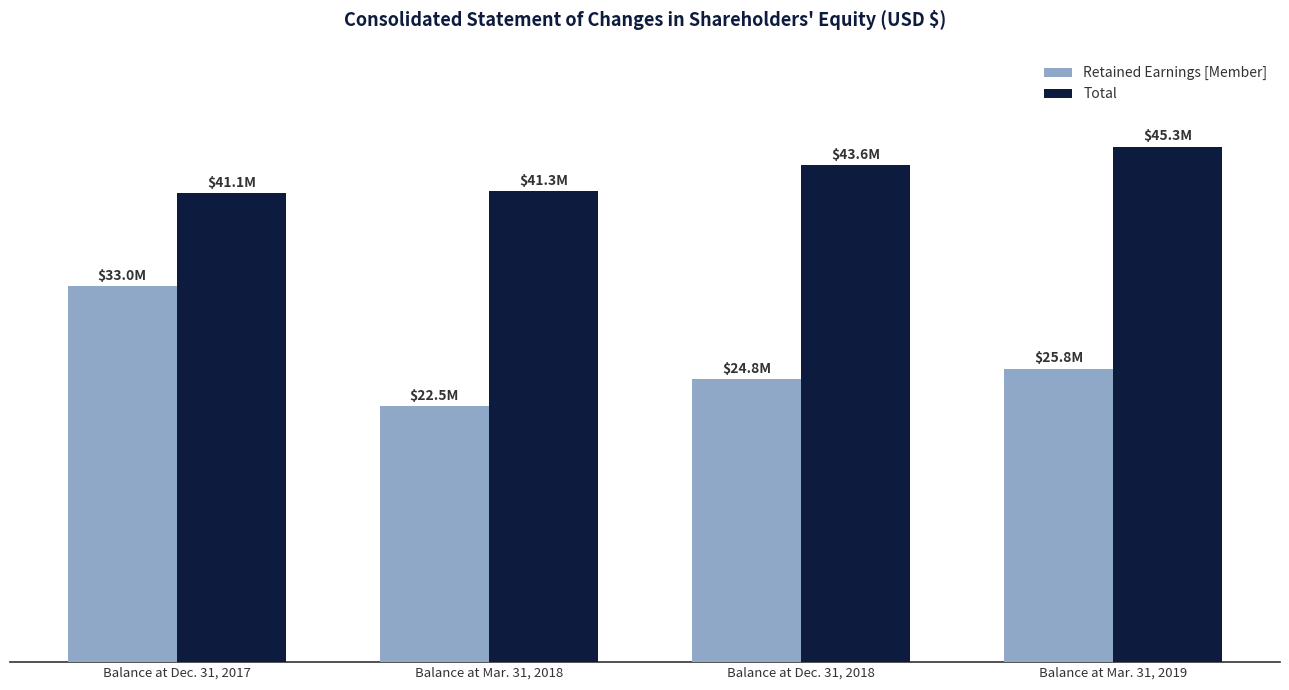

What are all the series names shown in the legend?

Retained Earnings [Member], Total